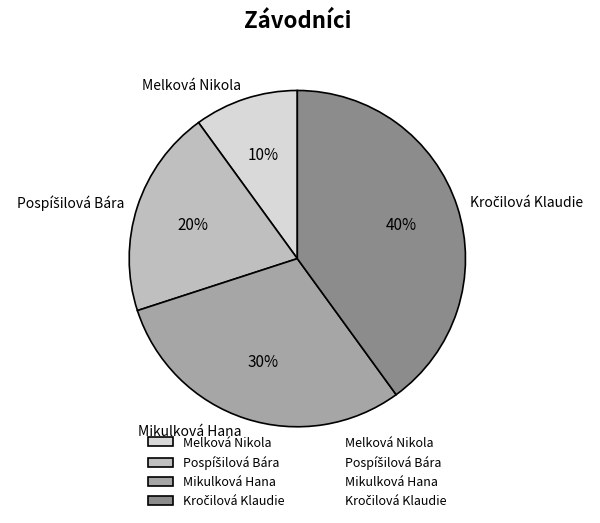

Is there any slice that represents more than half of the pie?

No